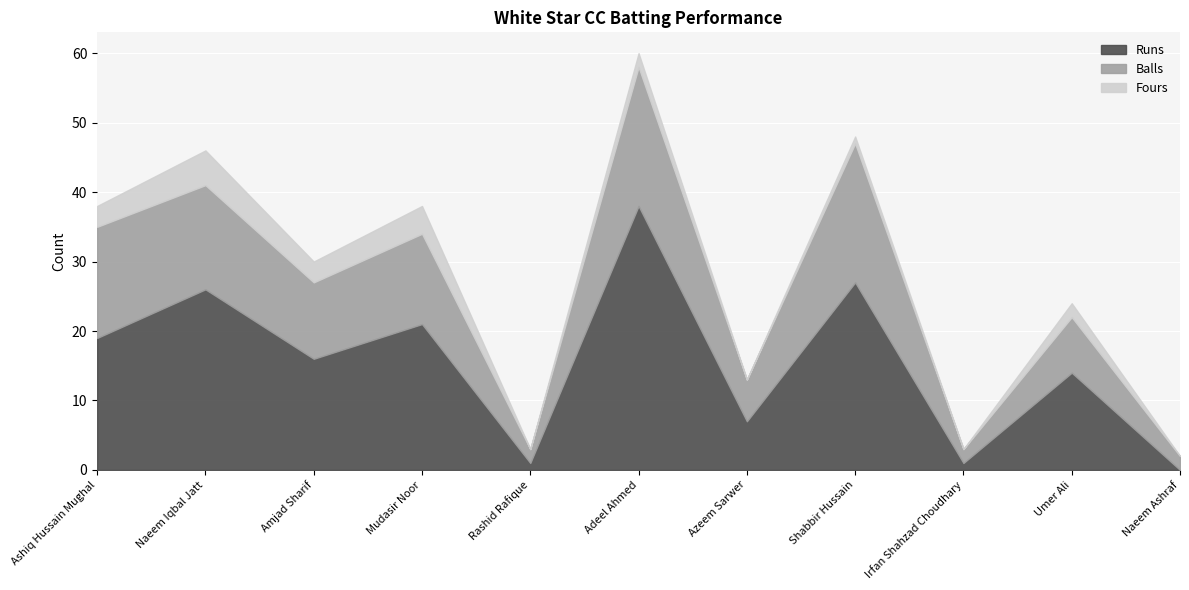

What is the total value across all series at Ashiq Hussain Mughal?

38